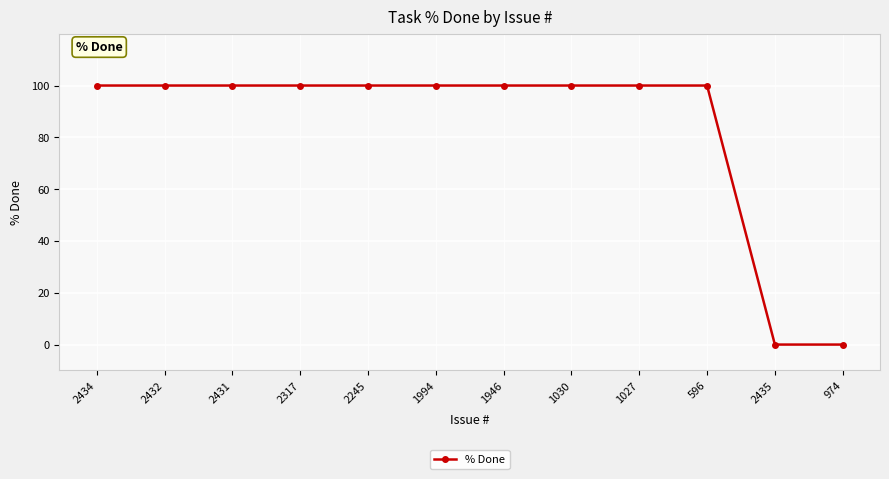

What position from the right is 1946?

6